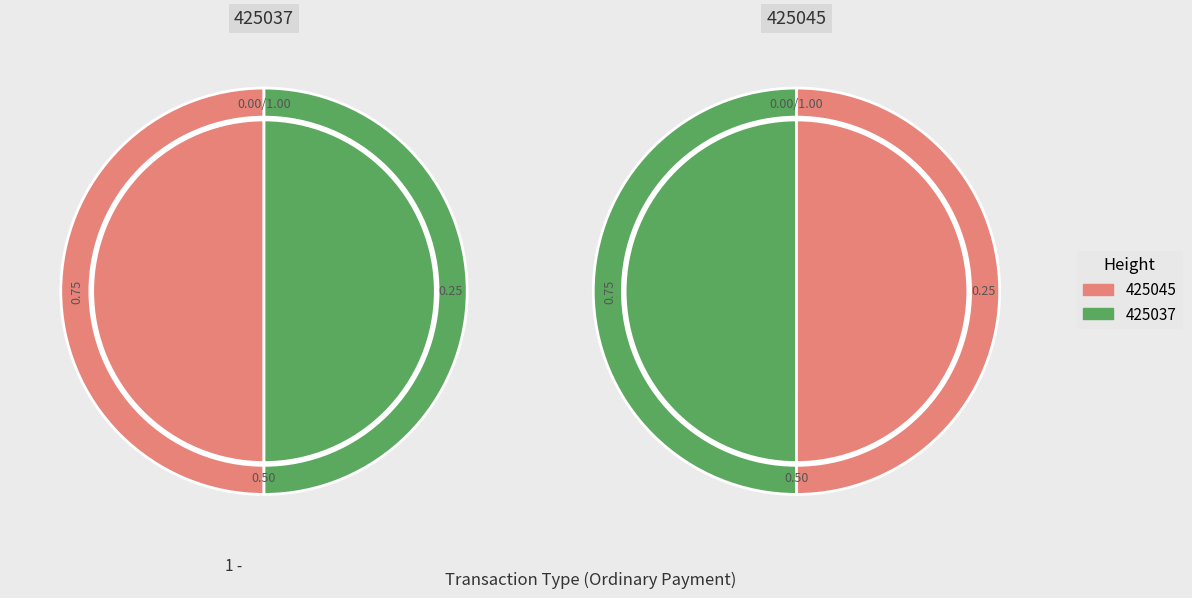

What is the change in value from 425045 to 425037?

+1